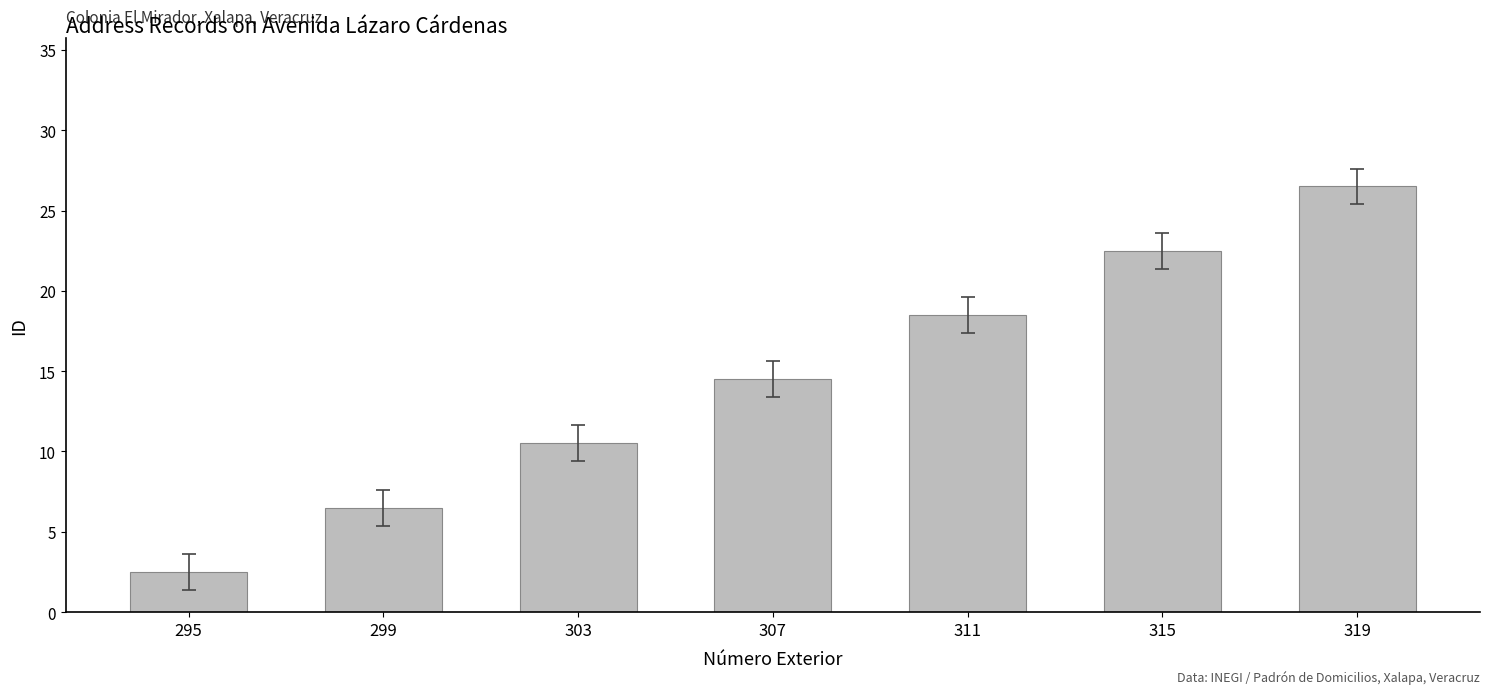

What is the difference between the second highest and second lowest values?

16.0